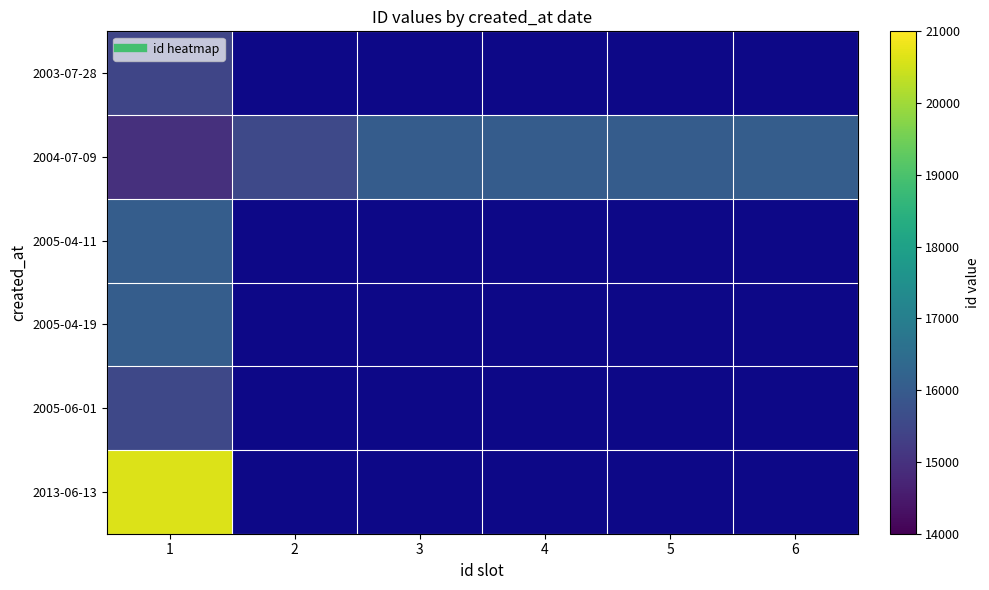

Which series changed the most between 4 and 6?

2004-07-09